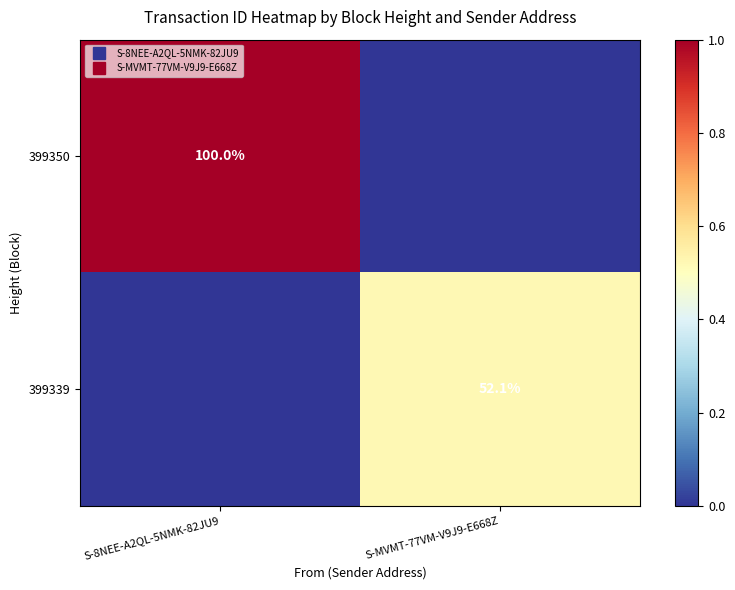

Count the 399339 values in the range 0 to 1.

2